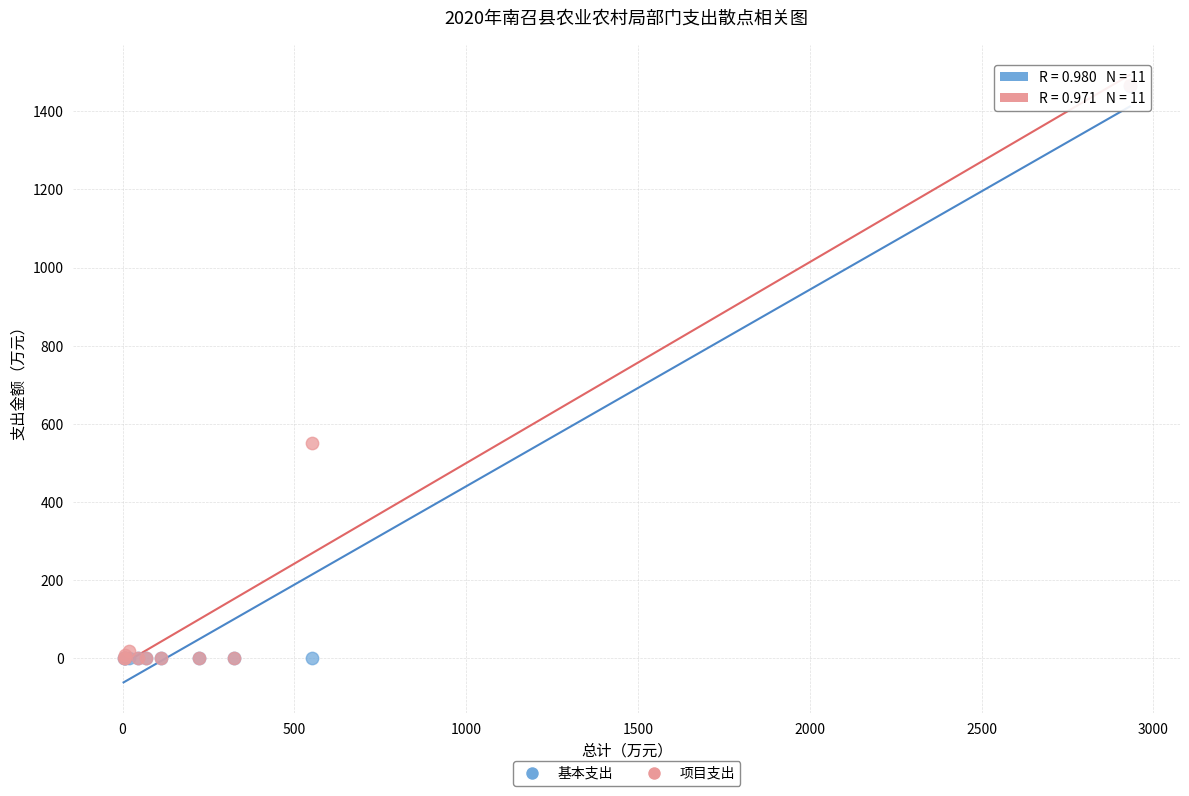

Which series has the widest spread of Y values?

项目支出